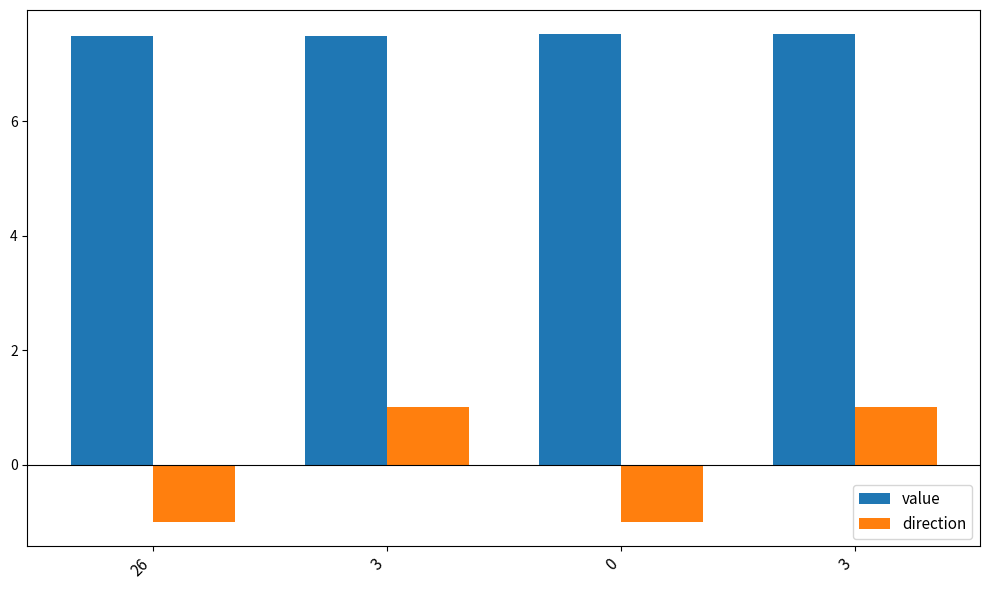

Are the bars grouped side by side (vs. stacked)?

Yes